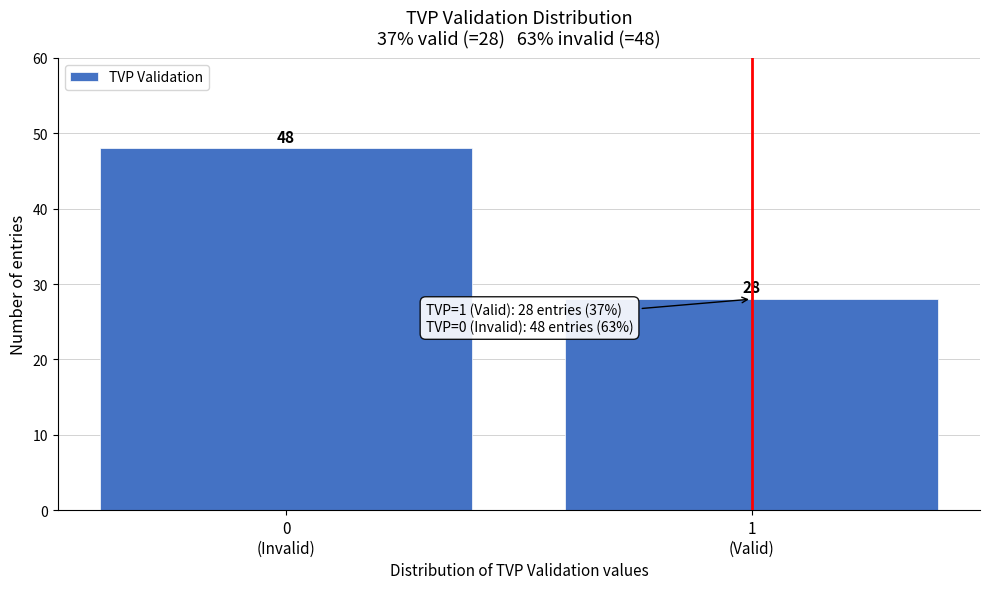

Reading left to right, extract all data points from this chart.

48	28